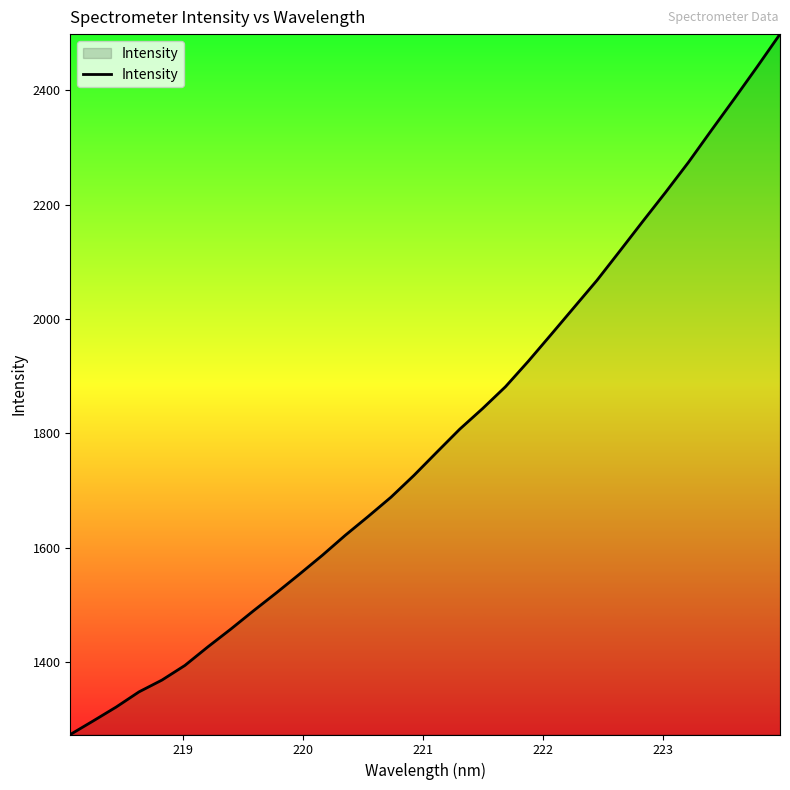

What is the minimum value shown in the chart?

1273.0